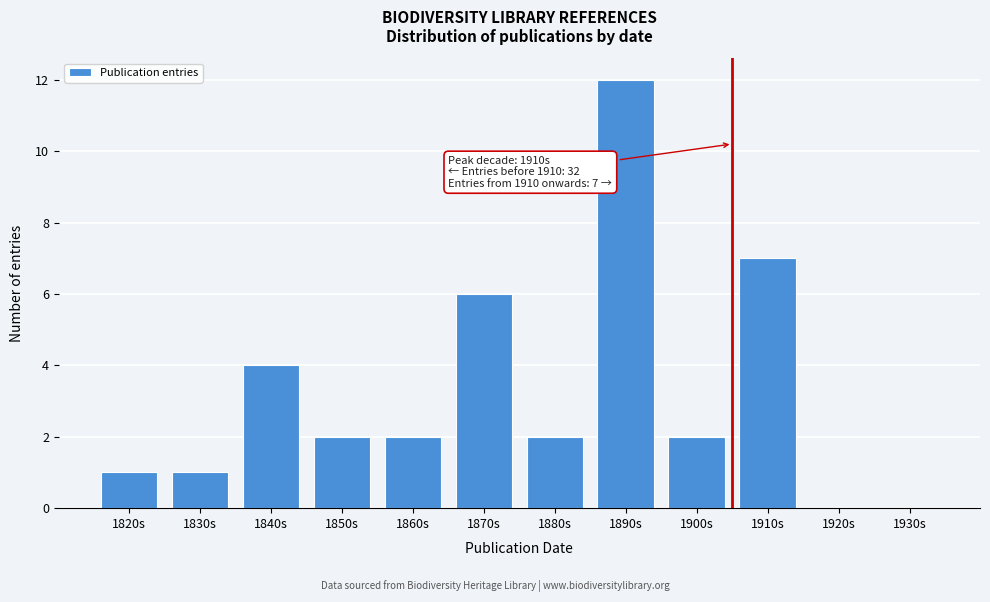

Reading left to right, transcribe all the data shown in this chart.

1820s=1	1830s=1	1840s=4	1850s=2	1860s=2	1870s=6	1880s=2	1890s=12	1900s=2	1910s=7	1920s=0	1930s=0